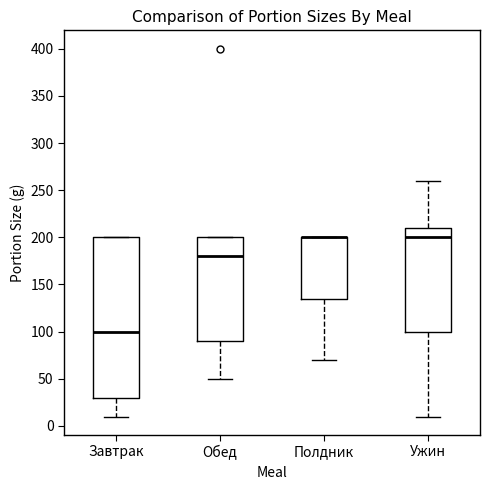

Reading left to right, transcribe this box plot: for each box, give where its median line is, the range the box spans, and where its two whiskers end, as read against the y-axis. The values are not printed on the chart, so give them approximately, as read against the axis.

Завтрак: median 100, box 30 to 200, whiskers 10 to 200
Обед: median 180, box 90 to 200, whiskers 50 to 200
Полдник: median 200 (drawn on the box's upper edge), box 135 to 200, whiskers 70 to 200
Ужин: median 200, box 100 to 210, whiskers 10 to 260